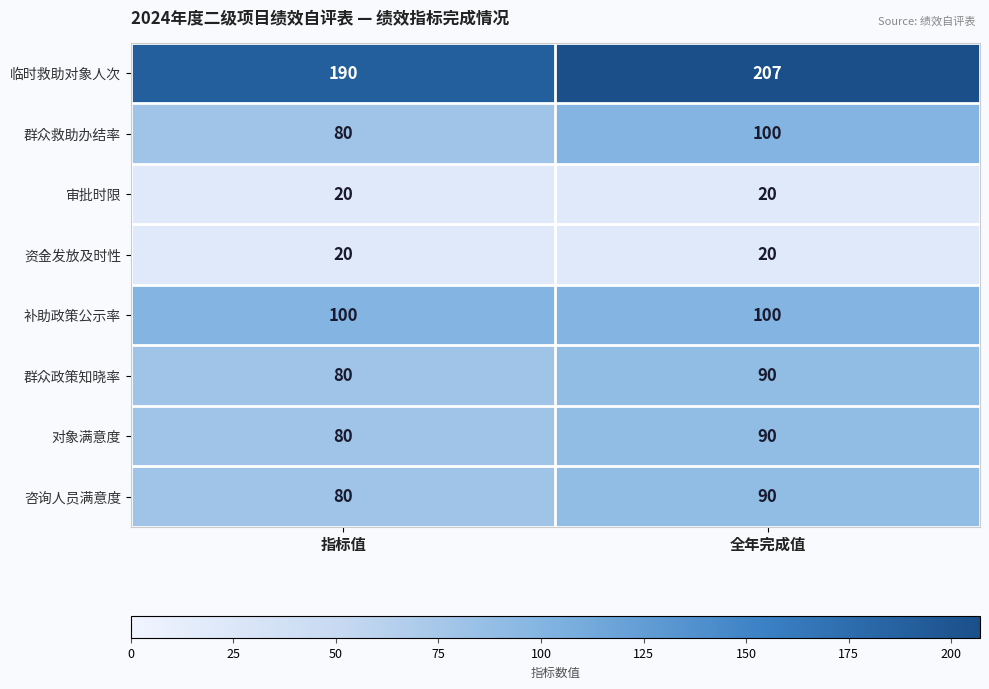

What is the total value across all series at 指标值?

650